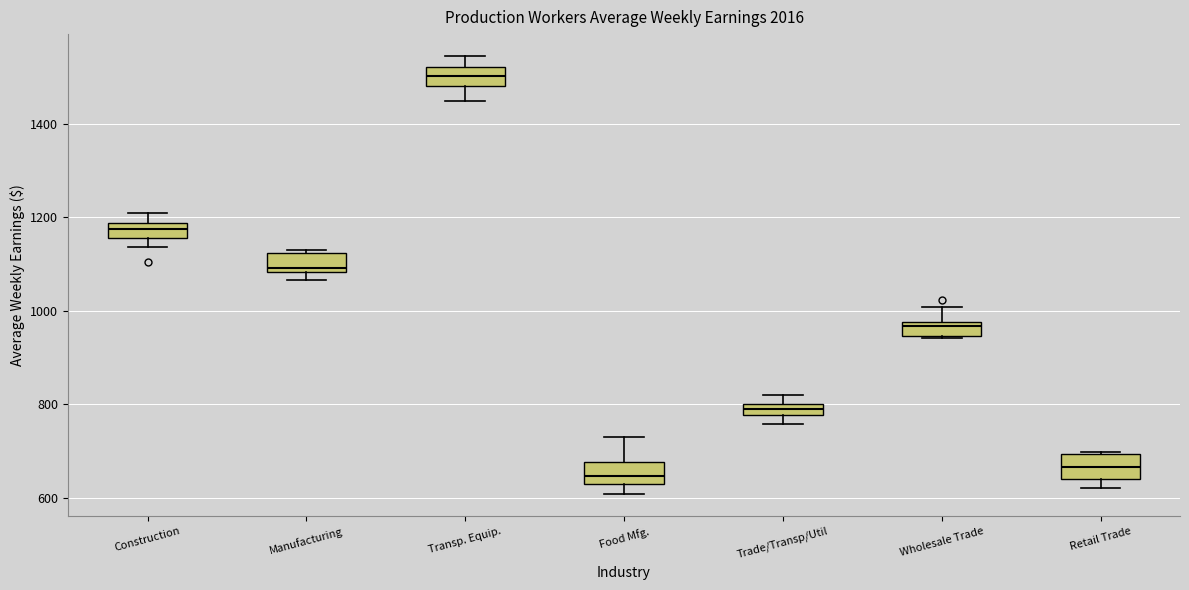

Which box has the highest median line?

Transp. Equip.